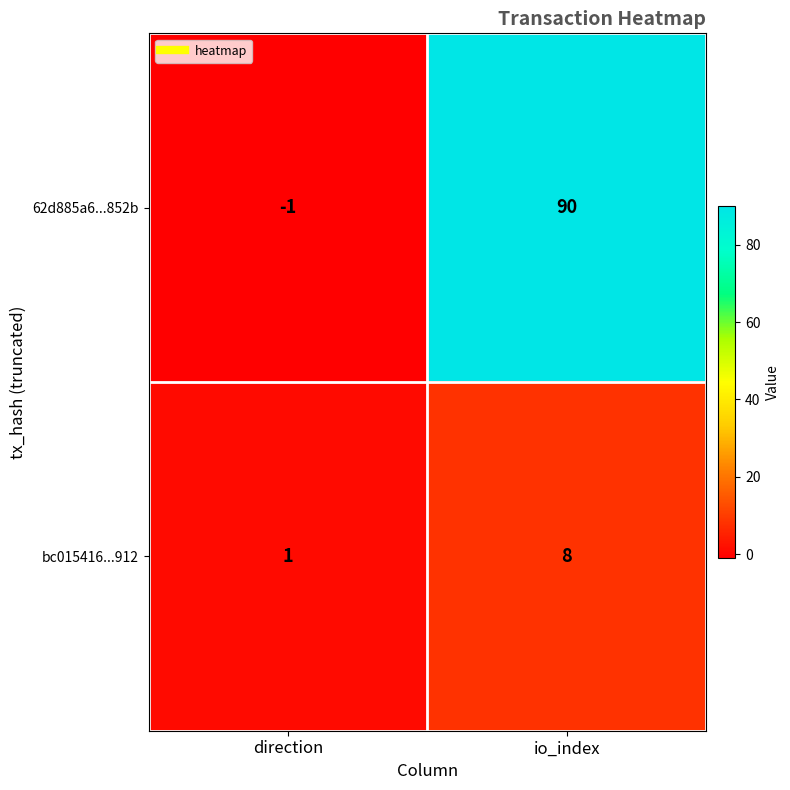

What is the sum of the 62d885a6...852b values at io_index and direction?

89